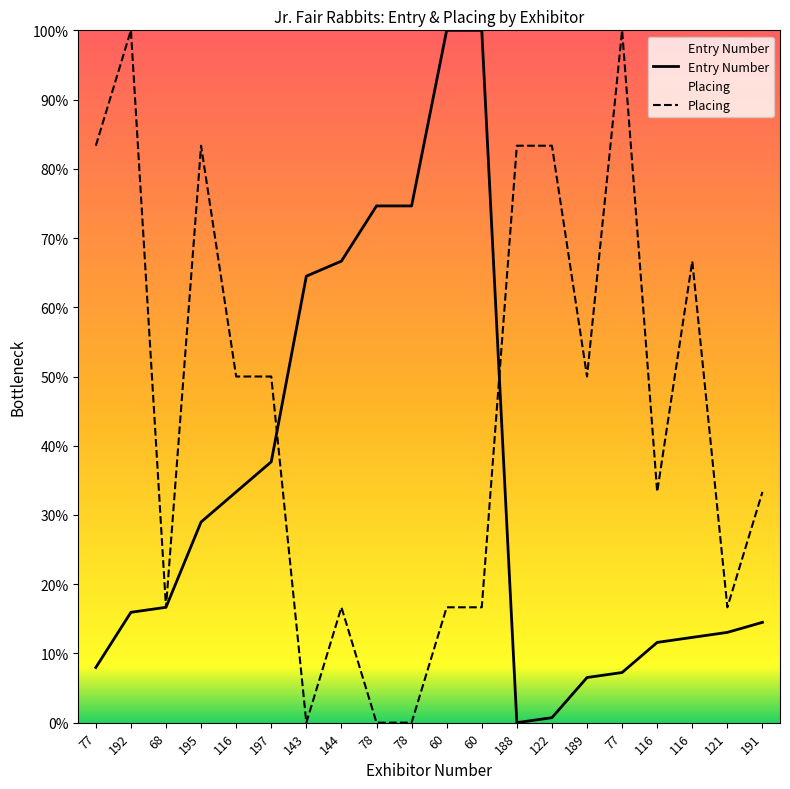

What is the label of the 13th point from the right?

144